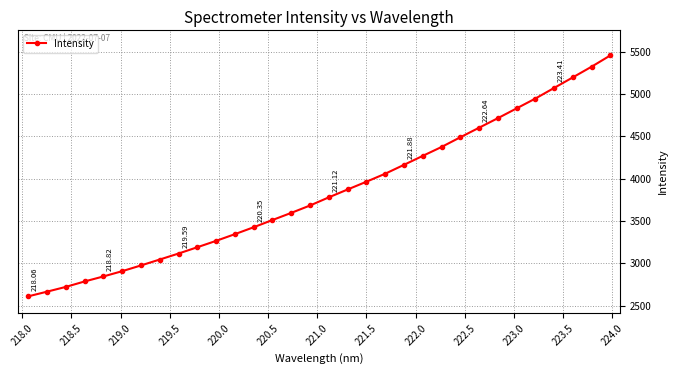

Reading left to right, transcribe all the data shown in this chart.

2609.9	2665.1	2721.3	2785.7	2844.8	2907.3	2974.9	3044.8	3115.5	3189.9	3265.3	3344.5	3426.2	3511.3	3595.7	3682.8	3779.1	3871.8	3963.3	4057.8	4162.6	4268.5	4373.4	4488.0	4600.7	4713.3	4829.1	4945.3	5070.5	5195.7	5321.8	5455.1